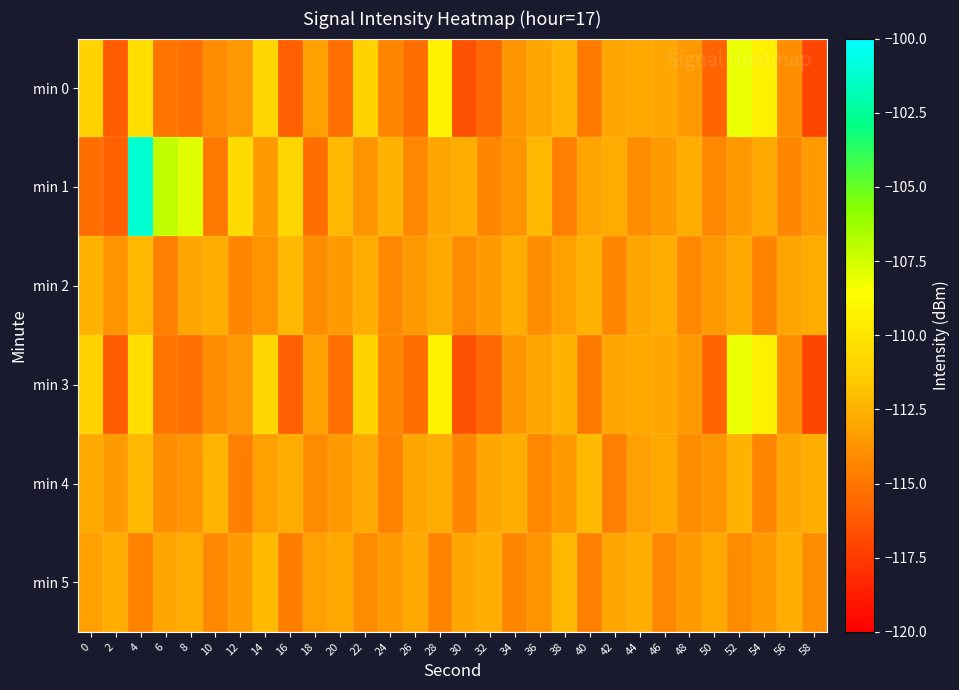

Reading left to right, what are all the values shown in this chart?

min 0: 0=-111.1	2=-116.1	4=-110.4	6=-115.0	8=-115.3	10=-114.1	12=-113.7	14=-110.8	16=-115.9	18=-113.2	20=-115.3	22=-111.0	24=-114.4	26=-115.4	28=-109.2	30=-116.6	32=-115.6	34=-113.7	36=-113.0	38=-112.4	40=-114.8	42=-113.0	44=-112.9	46=-113.0	48=-113.6	50=-115.7	52=-108.1	54=-109.4	56=-114.0	58=-117.0
min 1: 0=-115.4	2=-115.9	4=-101.1	6=-107.0	8=-107.9	10=-114.9	12=-110.6	14=-113.5	16=-110.9	18=-115.4	20=-112.2	22=-113.7	24=-112.5	26=-114.2	28=-113.0	30=-112.7	32=-114.3	34=-113.8	36=-112.2	38=-114.6	40=-113.1	42=-112.8	44=-114.0	46=-113.5	48=-112.7	50=-114.2	52=-113.6	54=-112.9	56=-114.3	58=-113.5
min 2: 0=-112.5	2=-113.8	4=-112.2	6=-114.6	8=-113.0	10=-112.7	12=-114.3	14=-113.8	16=-112.2	18=-114.0	20=-113.5	22=-112.7	24=-114.2	26=-113.6	28=-112.9	30=-114.1	32=-113.5	34=-112.7	36=-114.0	38=-113.2	40=-112.6	42=-114.3	44=-113.0	46=-112.7	48=-114.2	50=-113.6	52=-112.9	54=-114.5	56=-113.1	58=-112.8
min 3: 0=-111.1	2=-116.1	4=-110.4	6=-115.0	8=-115.3	10=-114.1	12=-113.7	14=-110.8	16=-115.9	18=-113.2	20=-115.3	22=-111.0	24=-114.4	26=-115.4	28=-109.2	30=-116.6	32=-115.6	34=-113.7	36=-113.0	38=-112.4	40=-114.8	42=-113.0	44=-112.9	46=-113.0	48=-113.6	50=-115.7	52=-108.1	54=-109.4	56=-114.0	58=-117.0
min 4: 0=-112.9	2=-113.5	4=-112.2	6=-114.0	8=-113.7	10=-112.3	12=-114.6	14=-113.2	16=-112.8	18=-114.1	20=-113.6	22=-112.9	24=-114.5	26=-113.0	28=-112.7	30=-114.3	32=-113.0	34=-112.7	36=-114.2	38=-113.5	40=-112.1	42=-114.6	44=-113.2	46=-112.9	48=-114.0	50=-113.7	52=-112.5	54=-114.3	56=-113.0	58=-112.7
min 5: 0=-113.2	2=-112.7	4=-114.5	6=-113.0	8=-112.8	10=-114.2	12=-113.5	14=-112.1	16=-114.7	18=-113.2	20=-112.9	22=-114.1	24=-113.6	26=-112.9	28=-114.5	30=-113.0	32=-112.7	34=-114.3	36=-113.8	38=-112.2	40=-114.6	42=-113.0	44=-112.7	46=-114.2	48=-113.6	50=-112.9	52=-114.1	54=-113.5	56=-112.7	58=-114.0